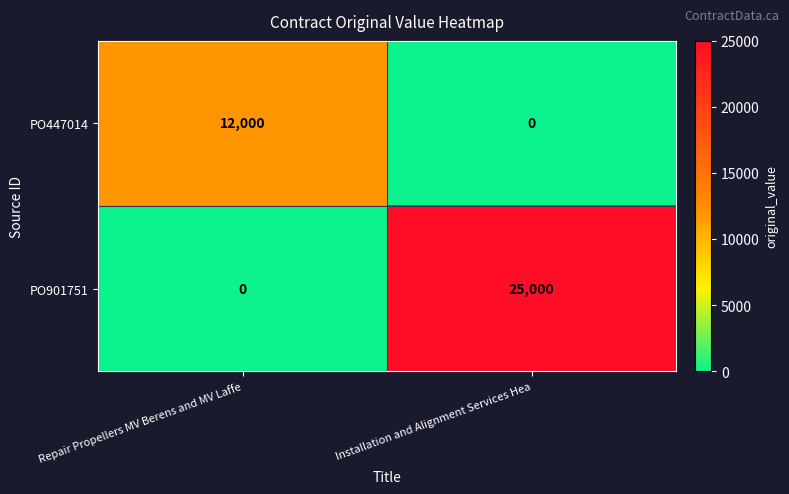

Which series has the largest range (max minus min)?

PO901751